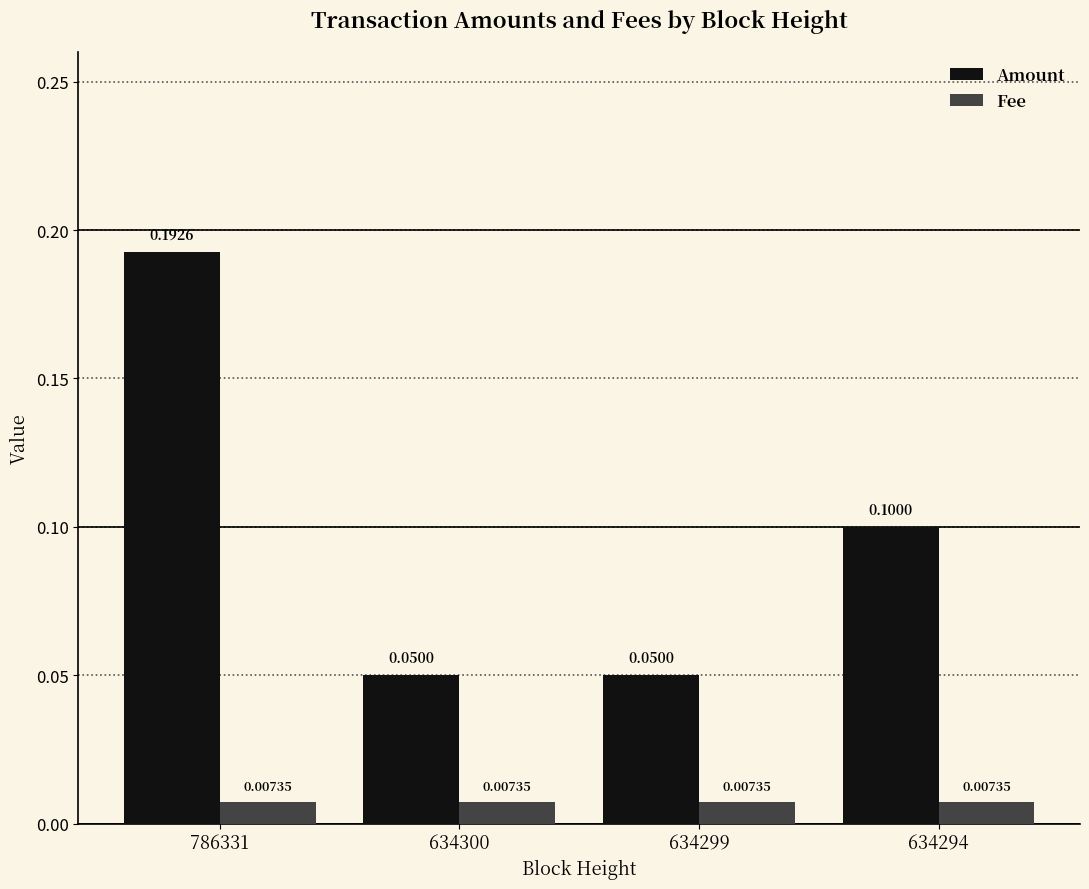

Which series has the largest total across all categories?

Amount